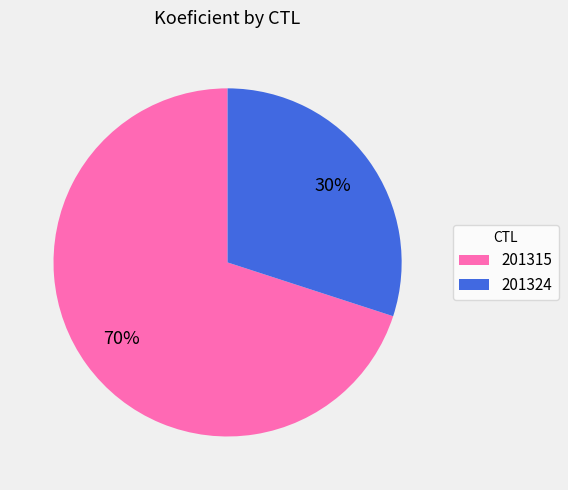

True or false: 201324 accounts for 30% of the total.

True